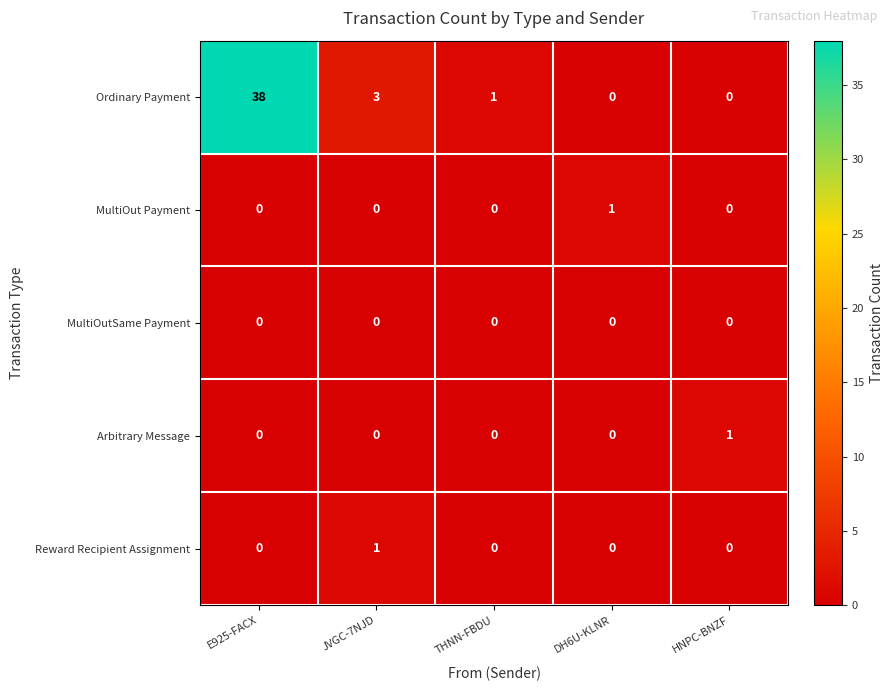

The Arbitrary Message series shows 0 at HNPC-BNZF. True or false?

False